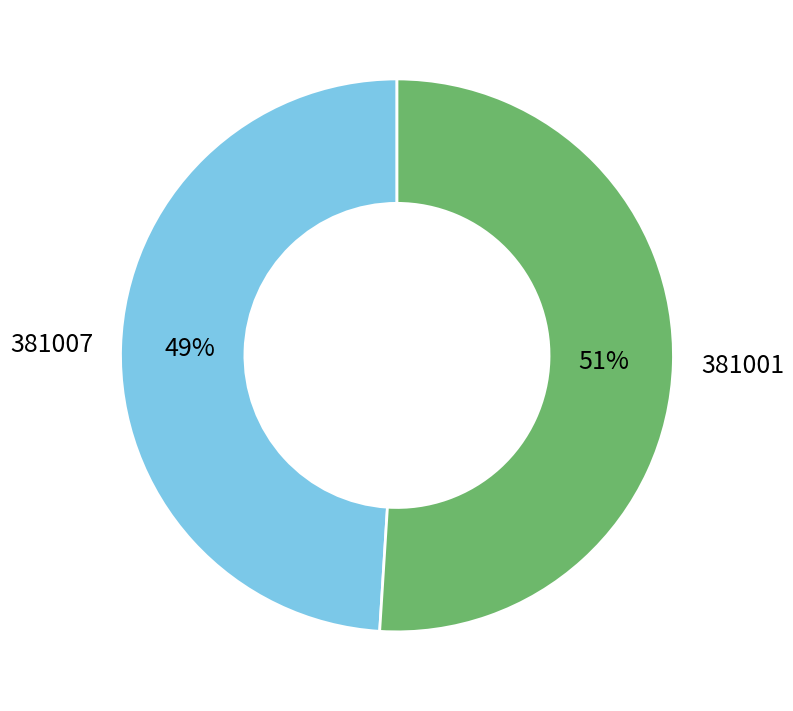

What percentage is the 381001 slice, to the nearest percent?

51%